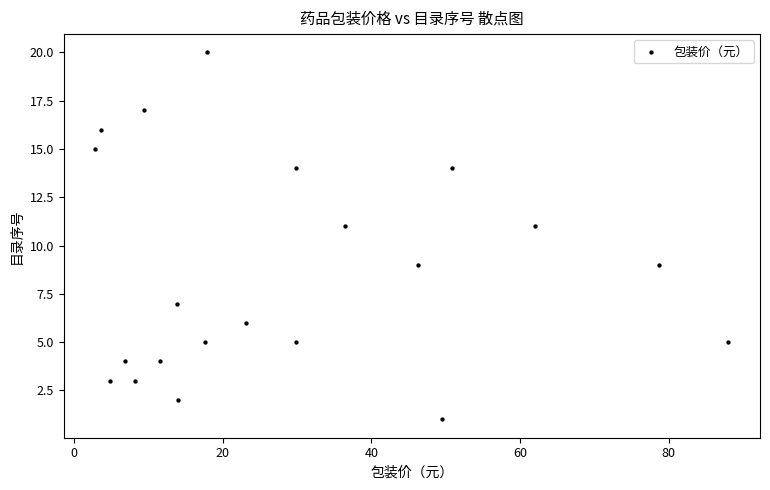

What is the range of Y values (max minus min)?

19